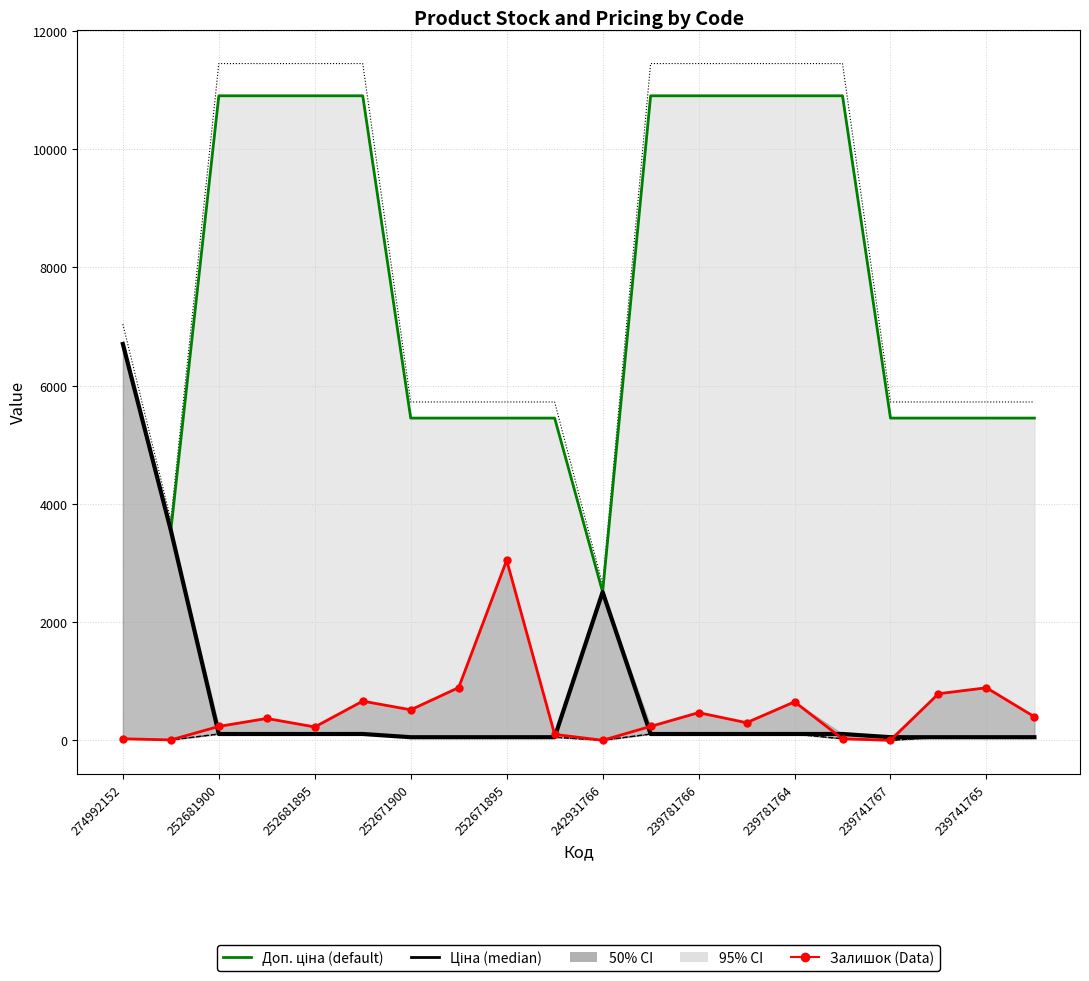

What is the maximum value for Доп. ціна?

10903.0